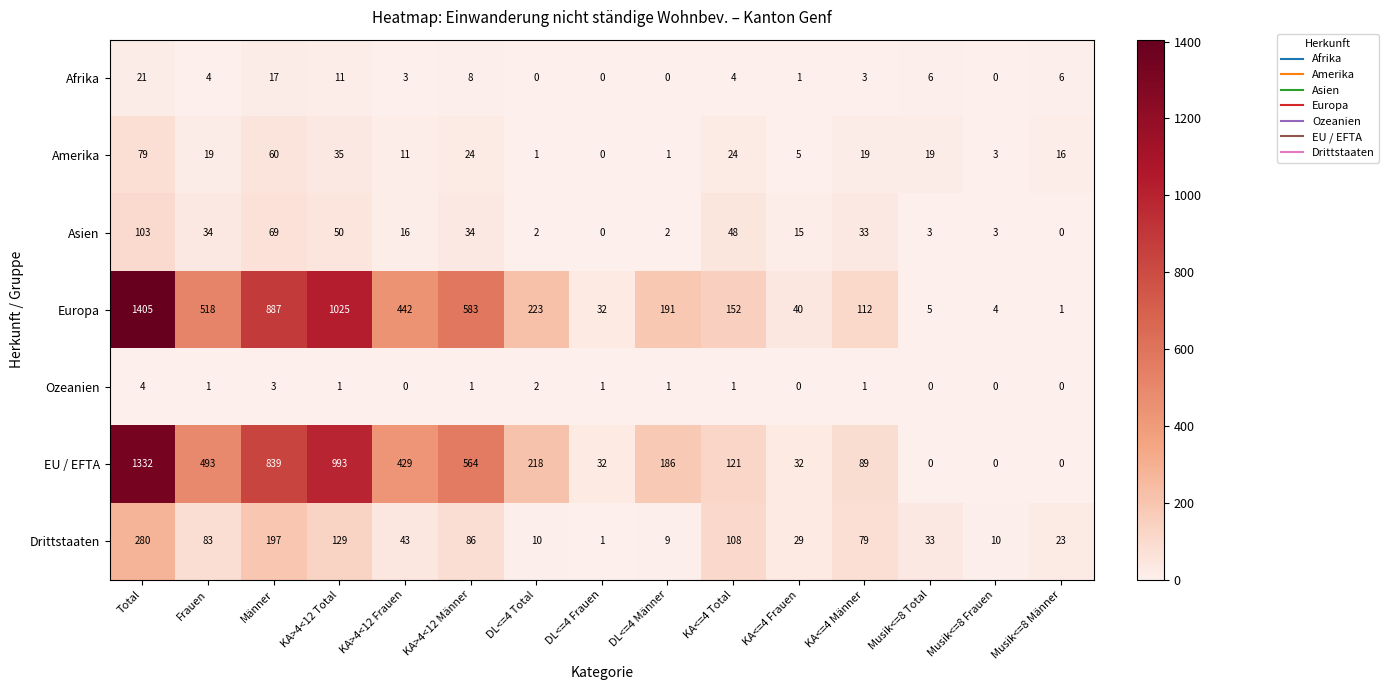

The Asien series shows 50 at KA>4<12 Total. True or false?

True